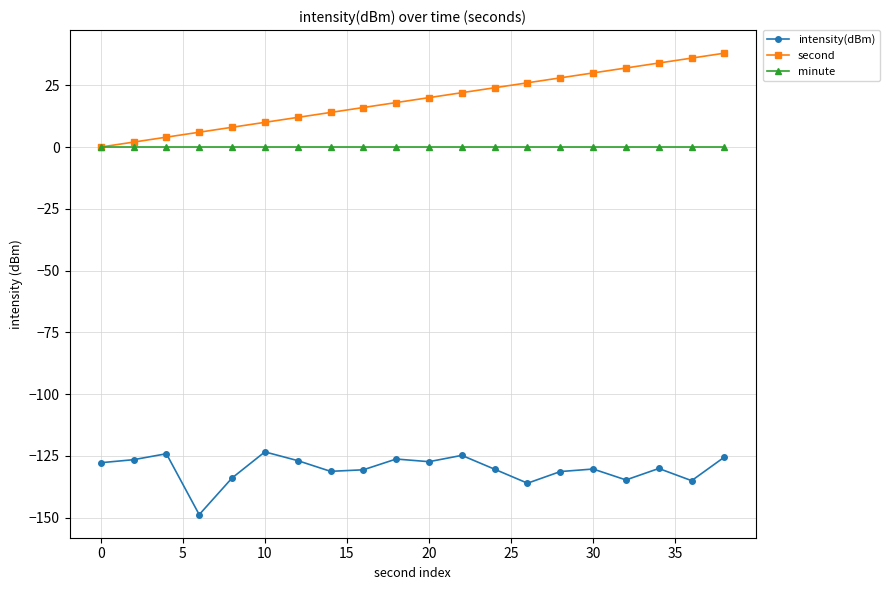

Which series has the largest total across all categories?

second